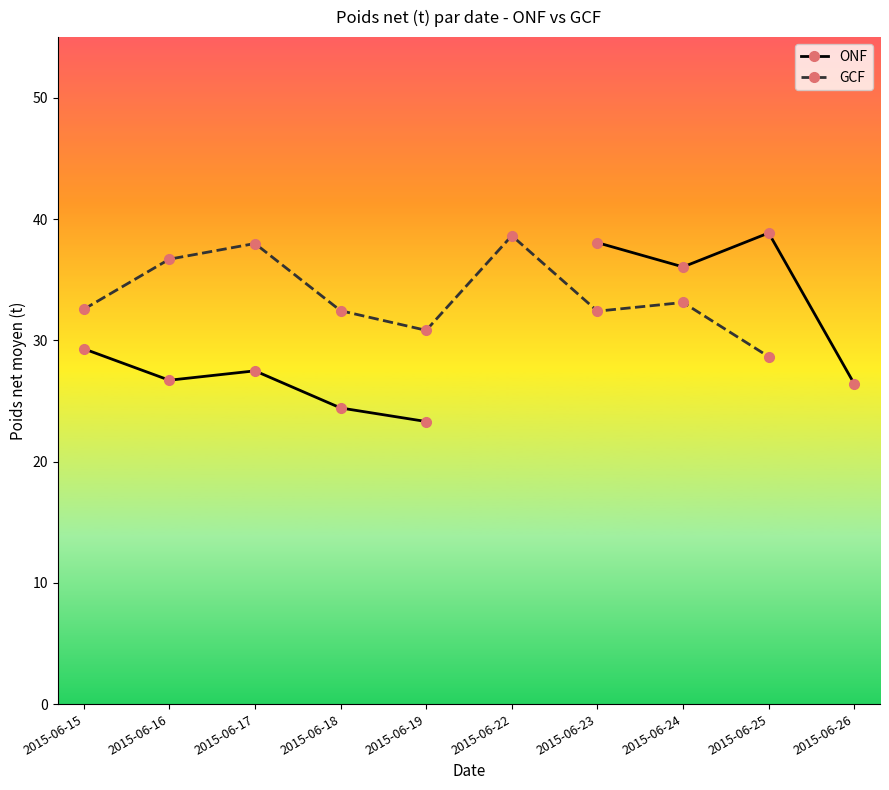

What is the difference between the GCF values at 2015-06-23 and 2015-06-17?

5.6